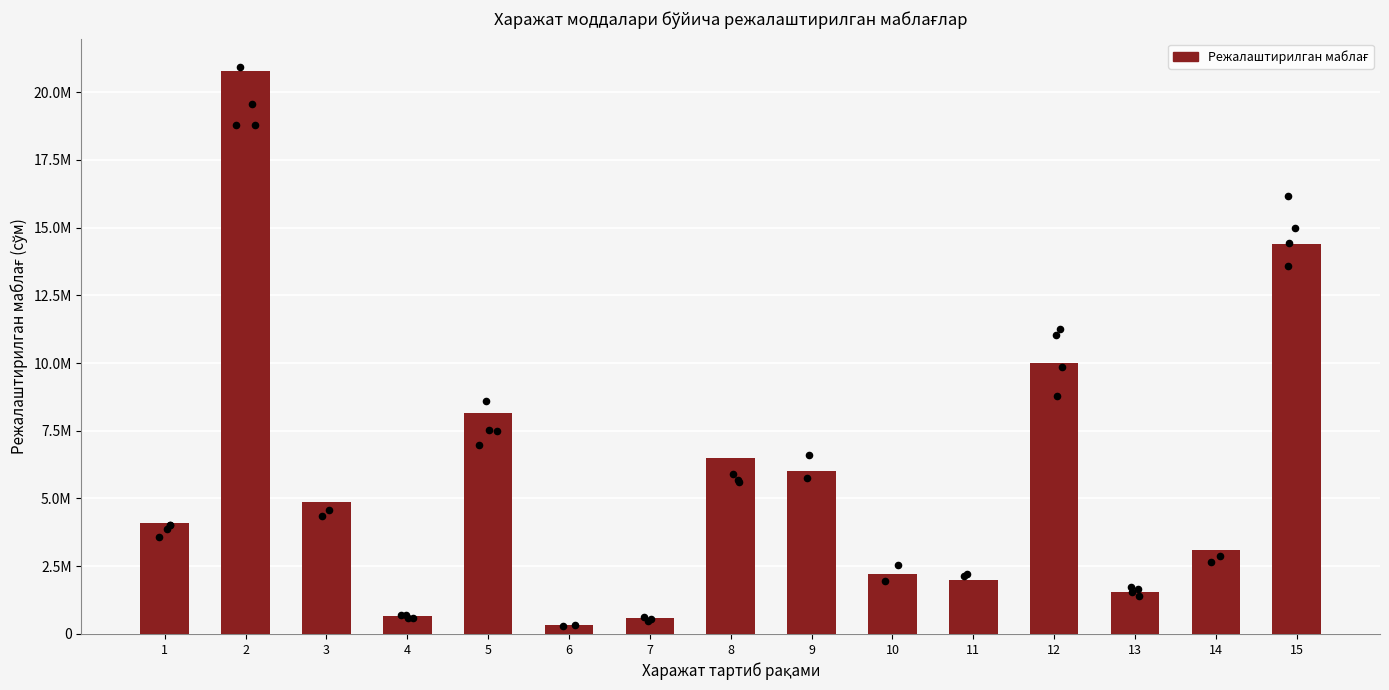

Between 13 and 7, which is larger?

13